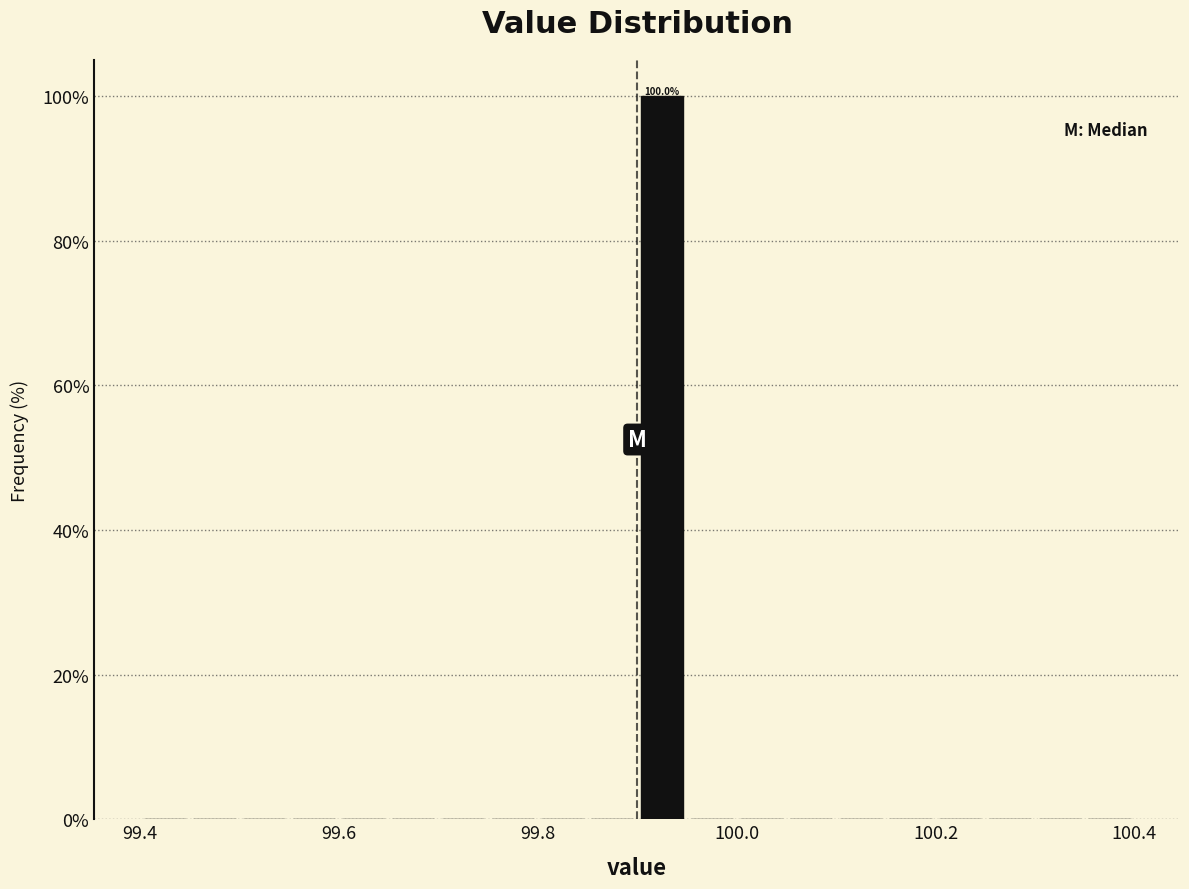

Around what value on the x-axis is the tallest bar? Give the approximate position of its centre, as read against the axis.

99.92